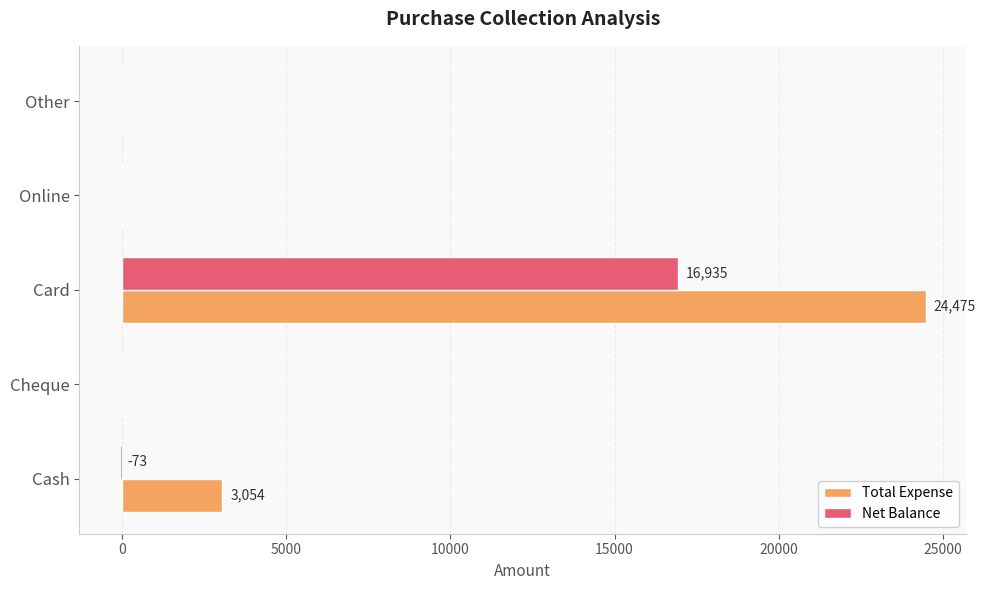

Which series has the largest total across all categories?

Total Expense